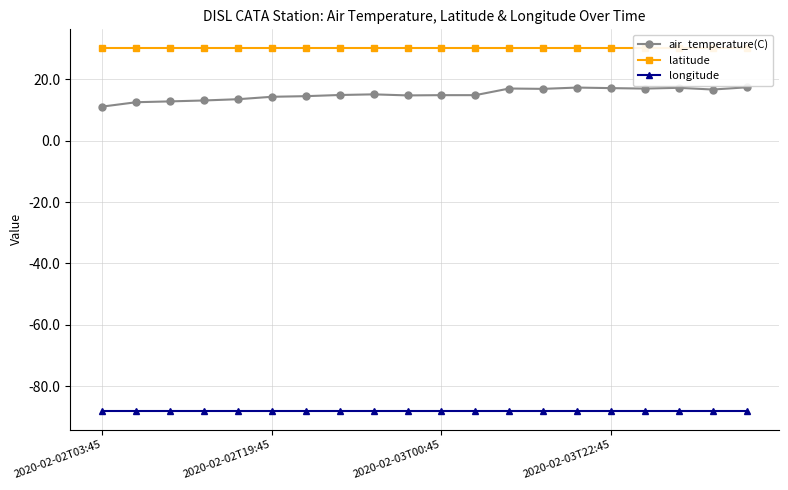

True or false: air_temperature(C) and latitude intersect in this chart.

False